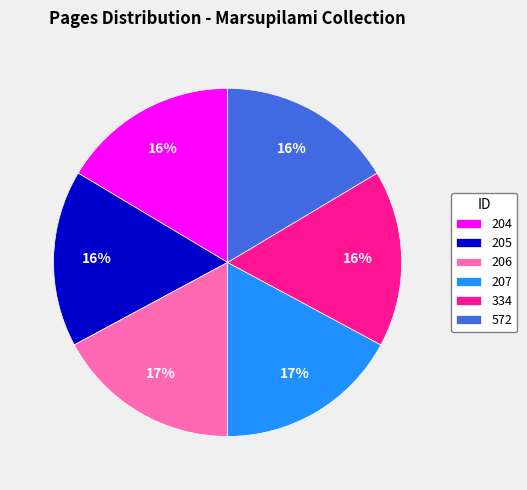

To the nearest percent, what is the average slice percentage?

17%